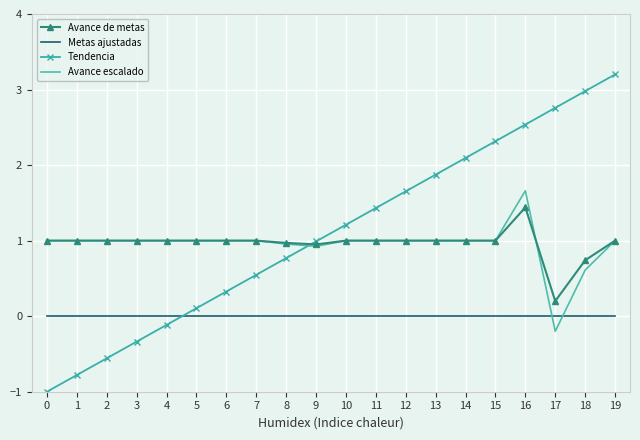

What is the greatest value displayed?

3.2